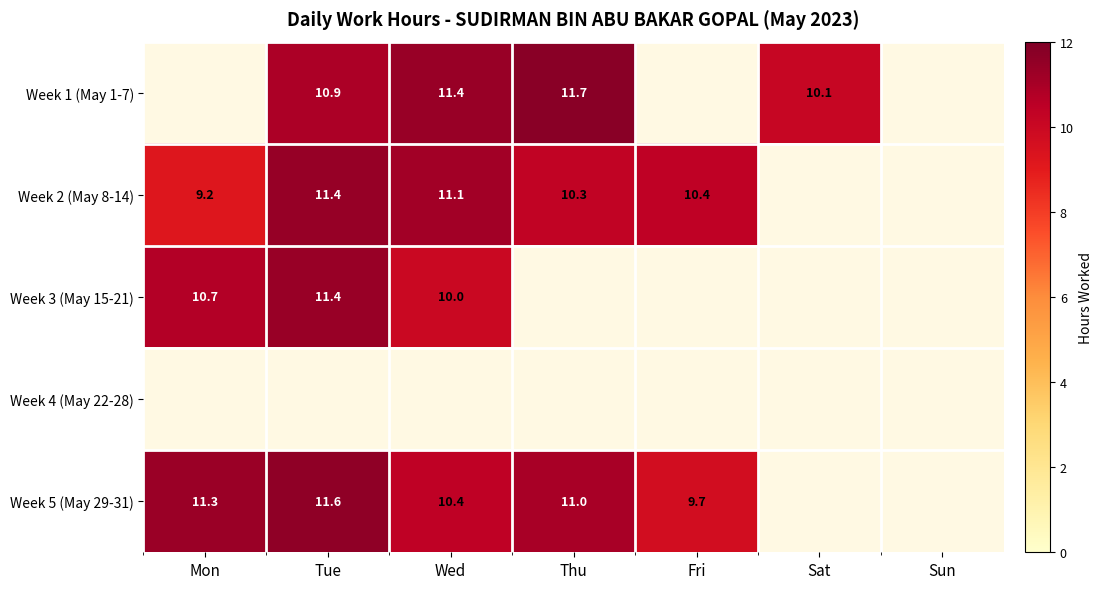

Is the value of Week 5 (May 29-31) at Tue greater than the value of Week 1 (May 1-7) at Sat?

Yes